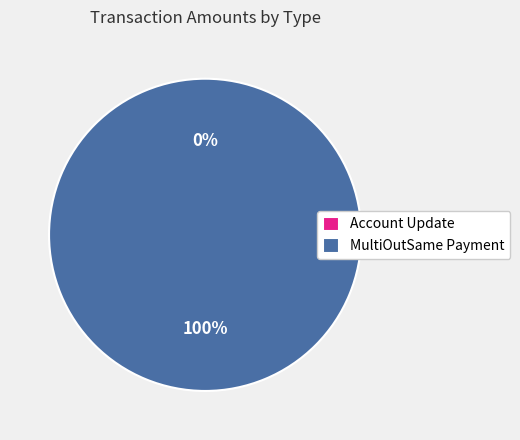

Which category accounts for the majority?

MultiOutSame Payment